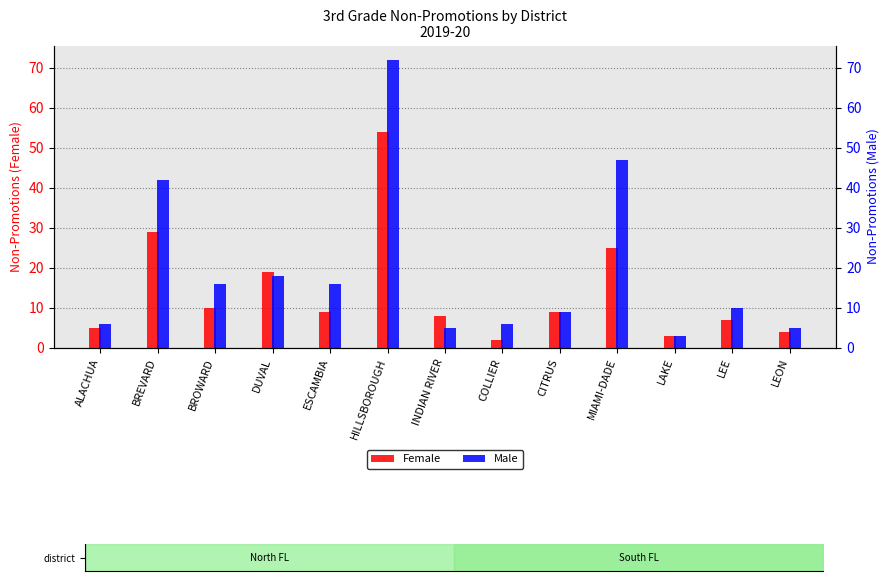

Rank the series by their average value, from highest to lowest.

Male, Female